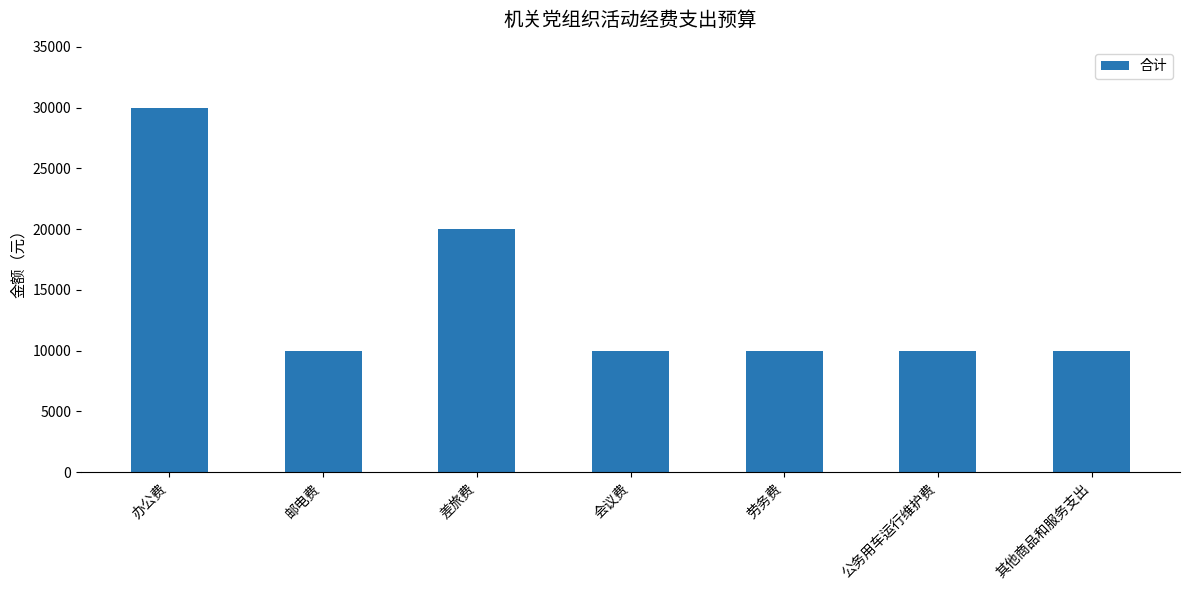

What is the average value?

14286